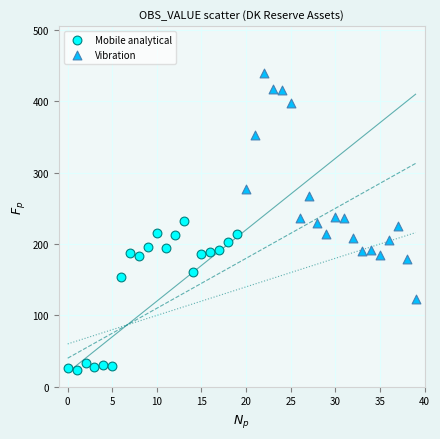

What are all the series names shown in the legend?

Mobile analytical, Vibration